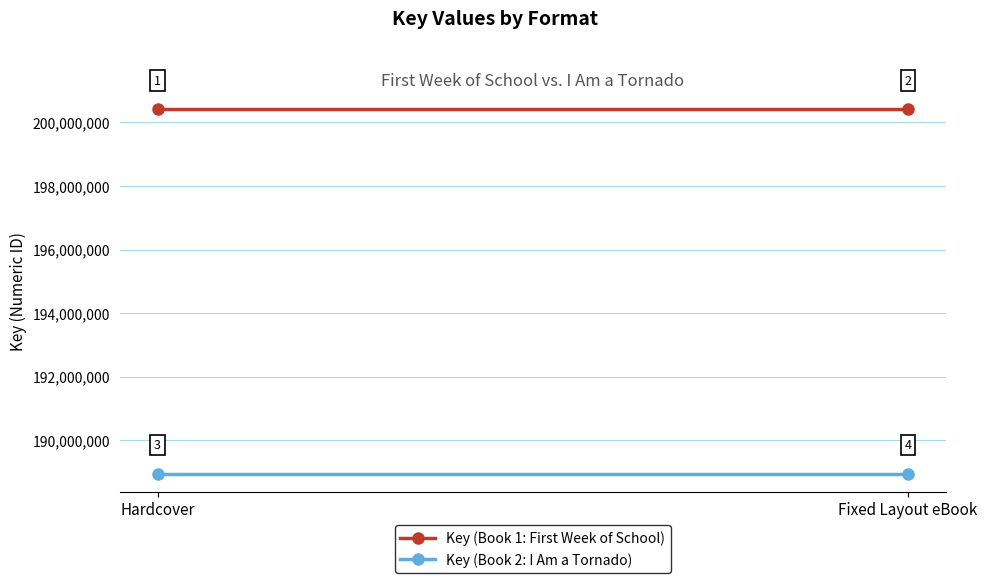

Which category has the highest value in the Key (Book 1: First Week of School) series?

Hardcover